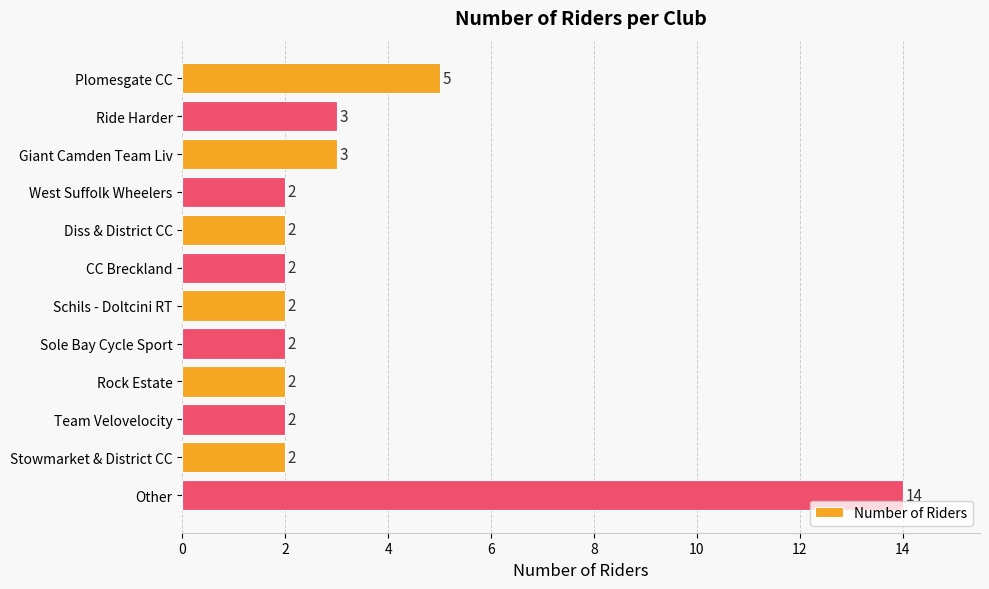

What is the difference between the maximum and minimum values?

12